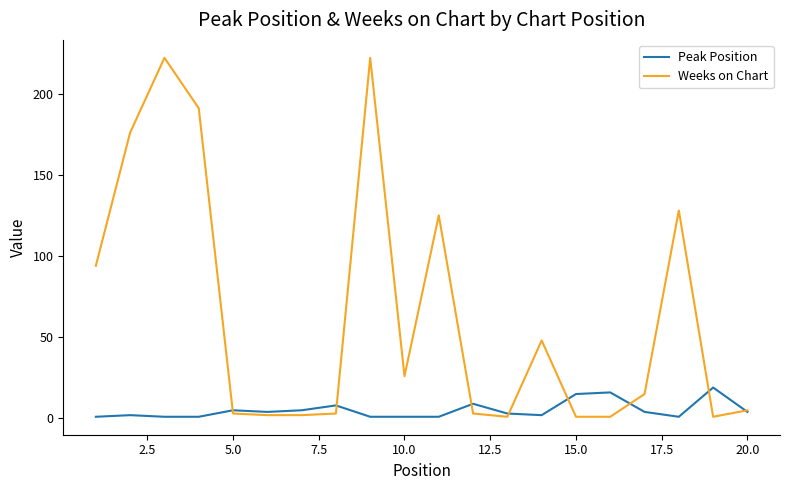

What is the highest value of the Weeks on Chart series?

222